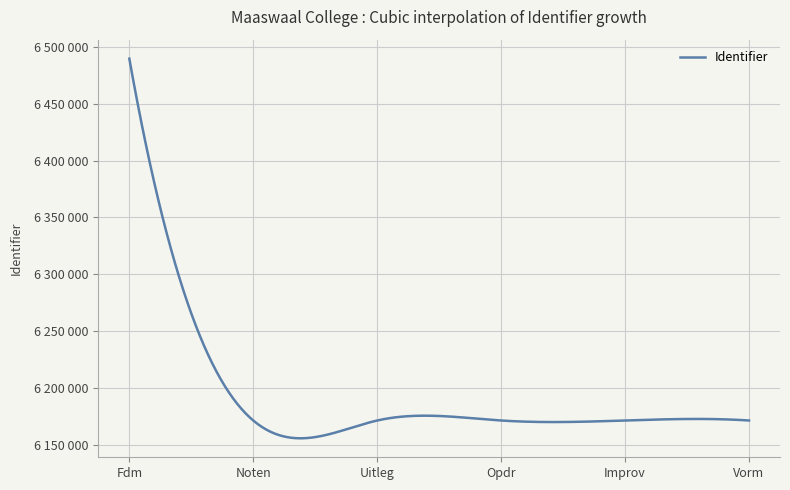

Does the chart have visible grid lines?

Yes